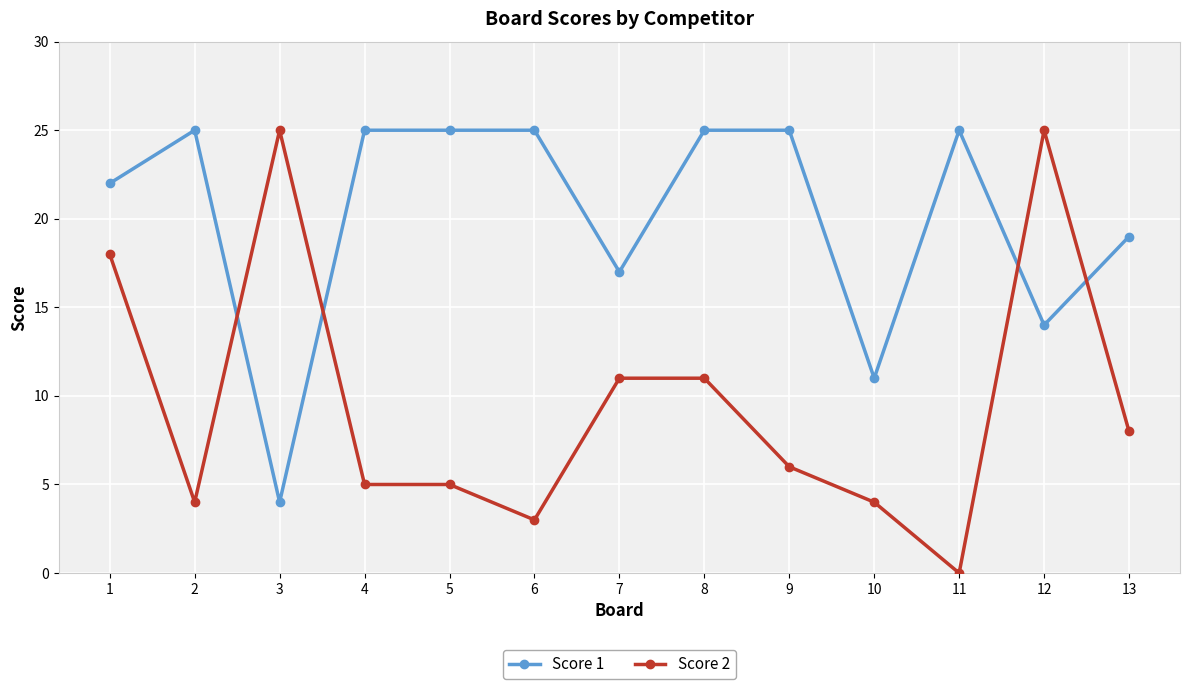

What is the difference between the maximum and minimum values in the Score 2 series?

25